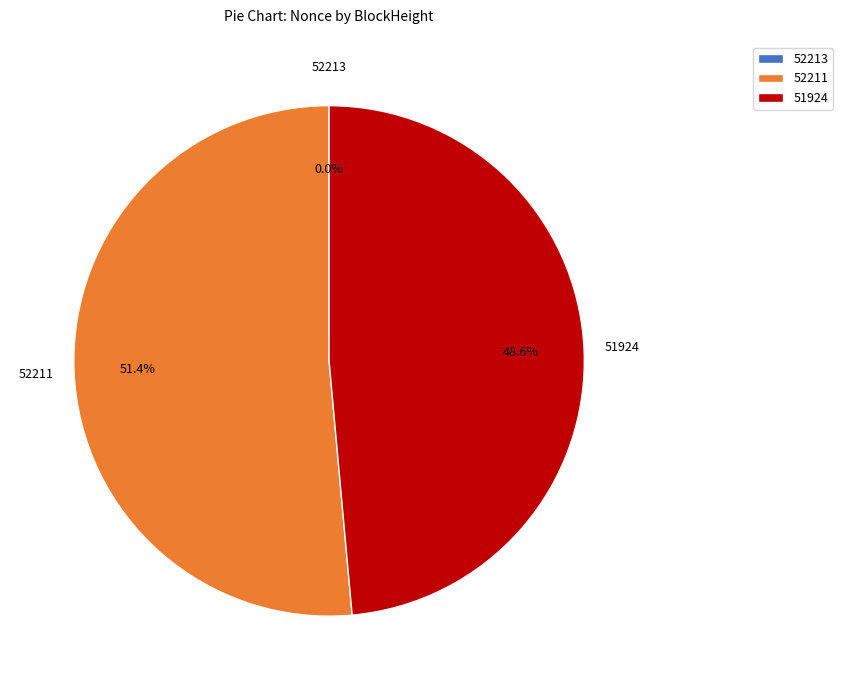

Which slice is the largest?

52211